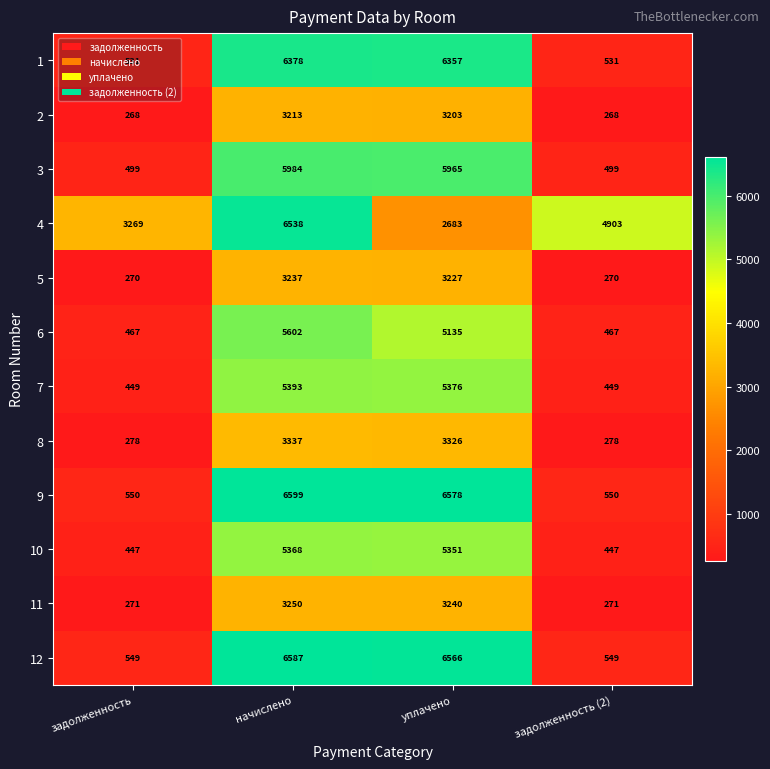

Where does the 3 series first go above 5965?

начислено